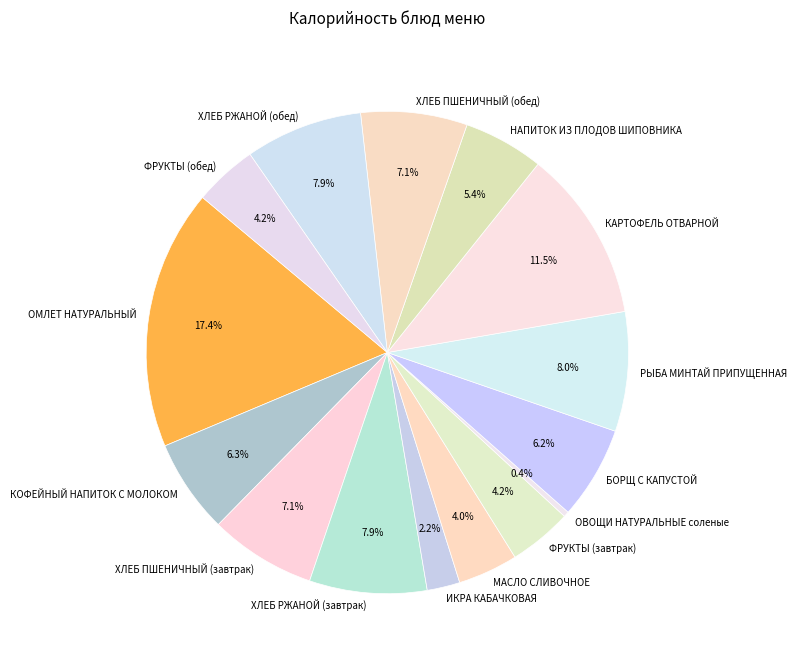

To the nearest percent, what is the combined percentage of НАПИТОК ИЗ ПЛОДОВ ШИПОВНИКА and ИКРА КАБАЧКОВАЯ?

8%